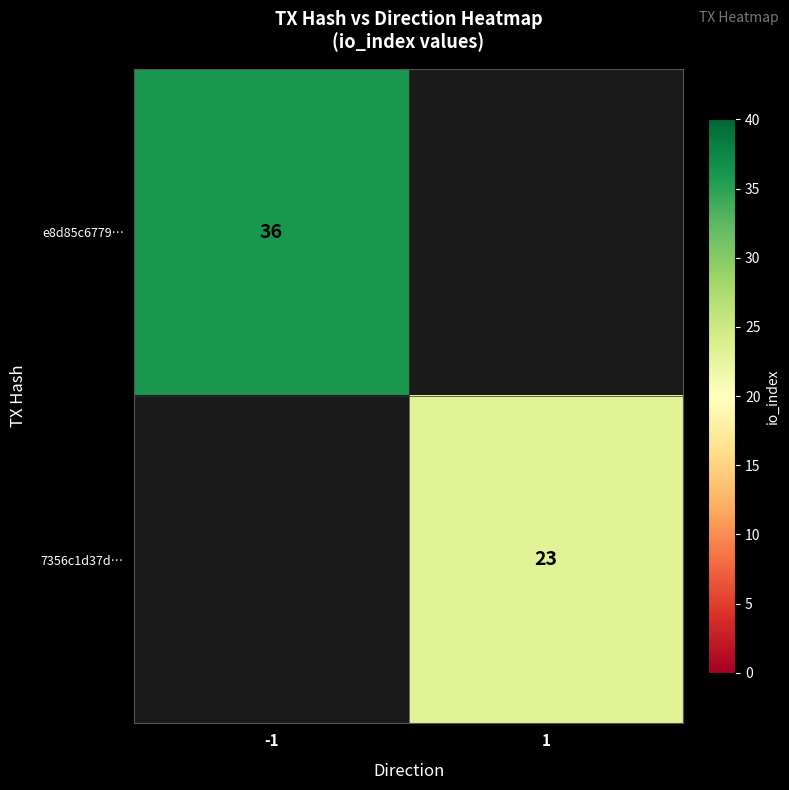

The value of 7356c1d37d… at 1 is 23. True or false?

True